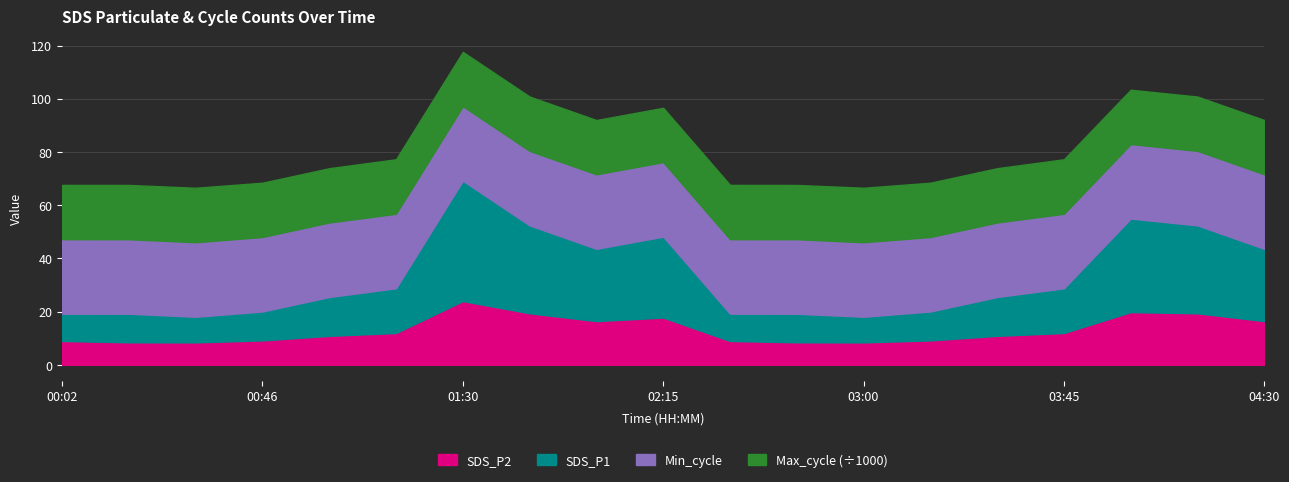

At which category does SDS_P2 reach its first local valley?

00:31